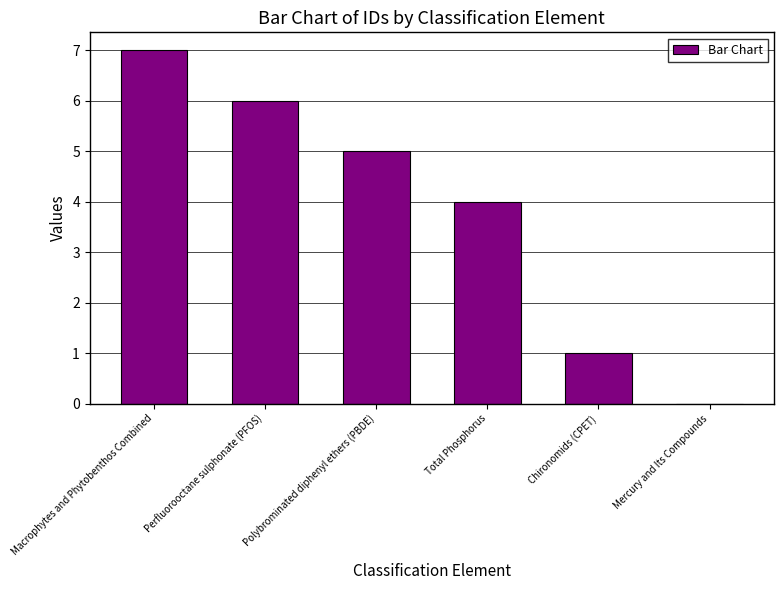

The chart shows a value of -2 at Mercury and Its Compounds. True or false?

False